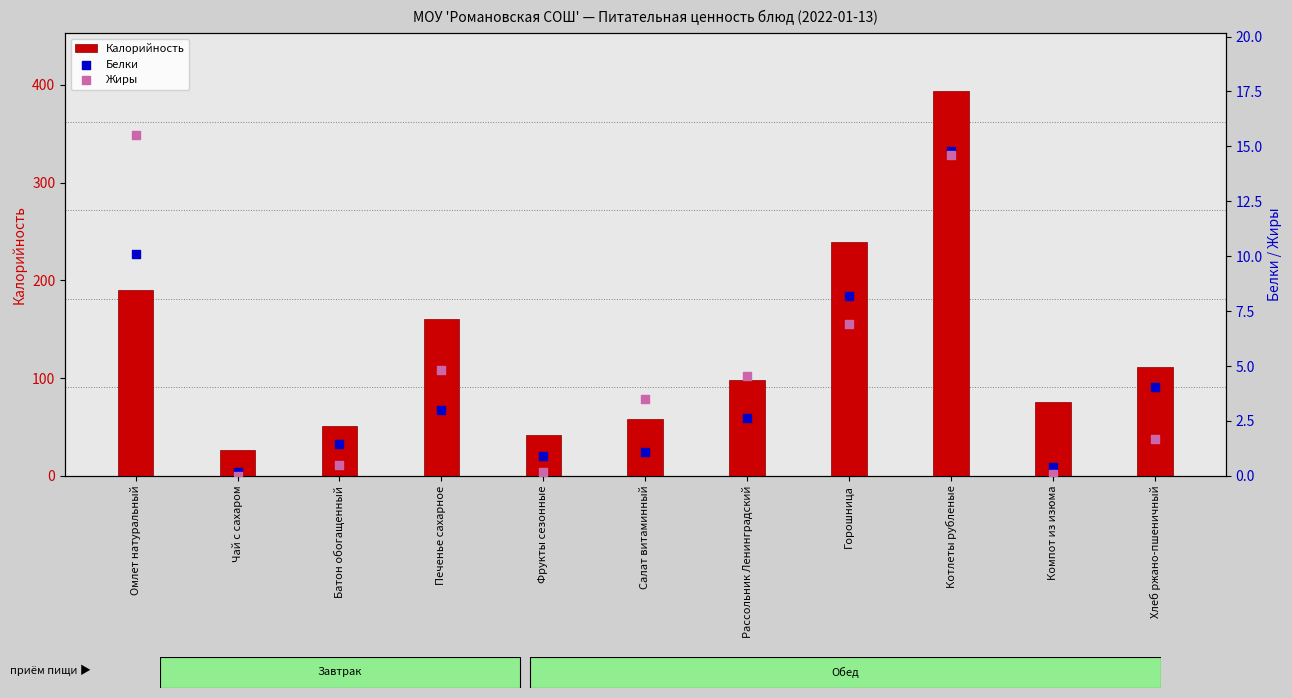

At which category is the sum across all series the highest?

Котлеты рубленые